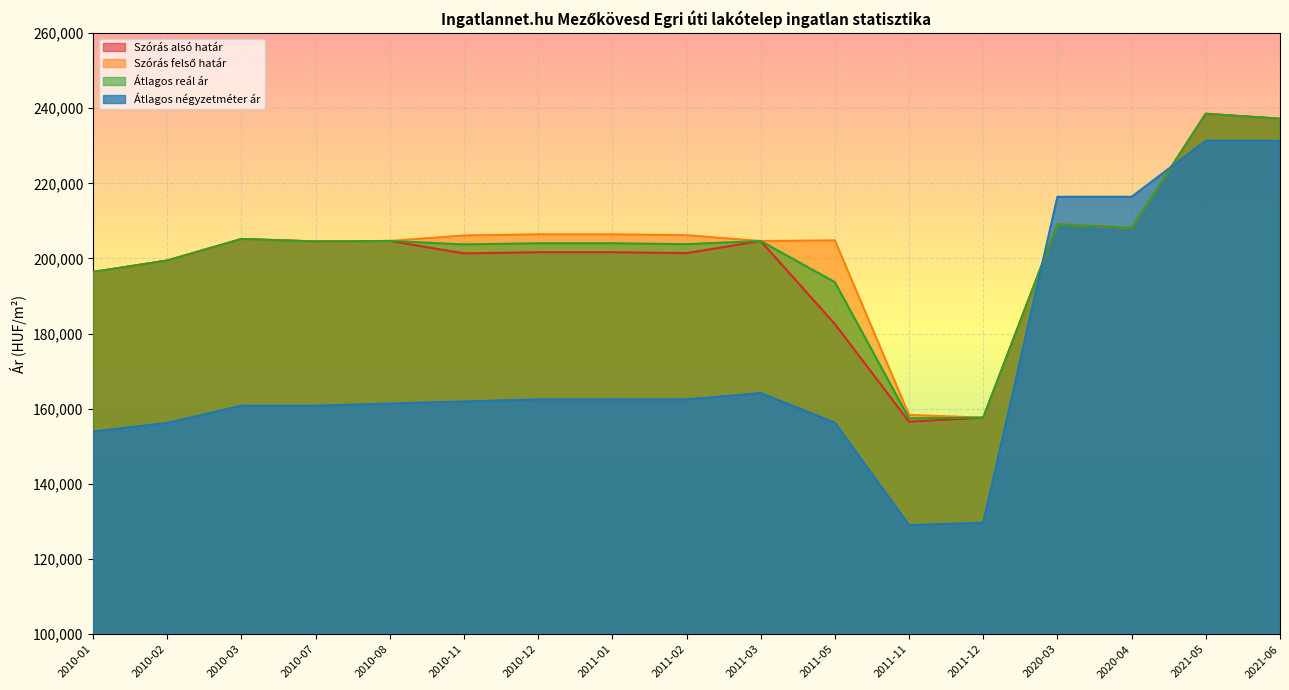

Is it true that Szórás felső határ equals 363032 at 2010-03?

False